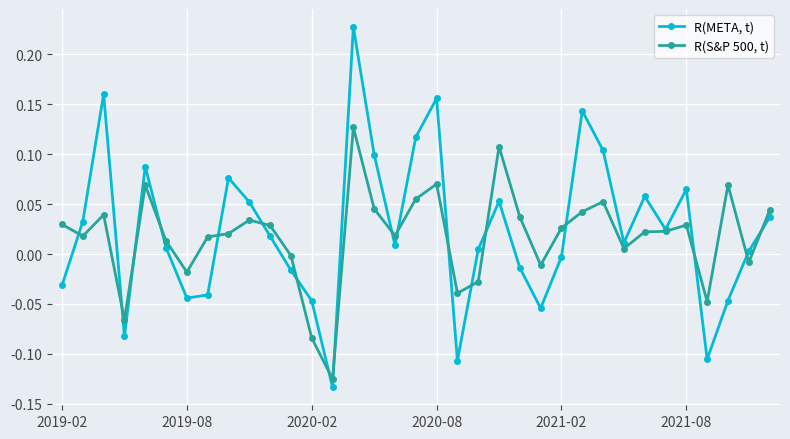

In R(META, t), how many points are lower than both neighbors (excluding endpoints)?

9